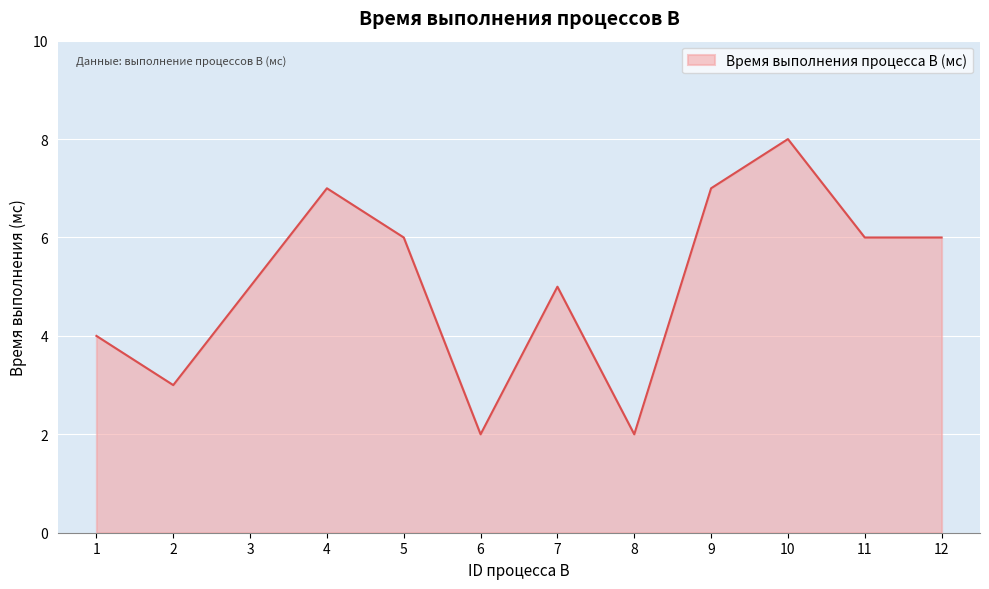

Reading right to left, list all the values displayed in this chart.

12=6	11=6	10=8	9=7	8=2	7=5	6=2	5=6	4=7	3=5	2=3	1=4